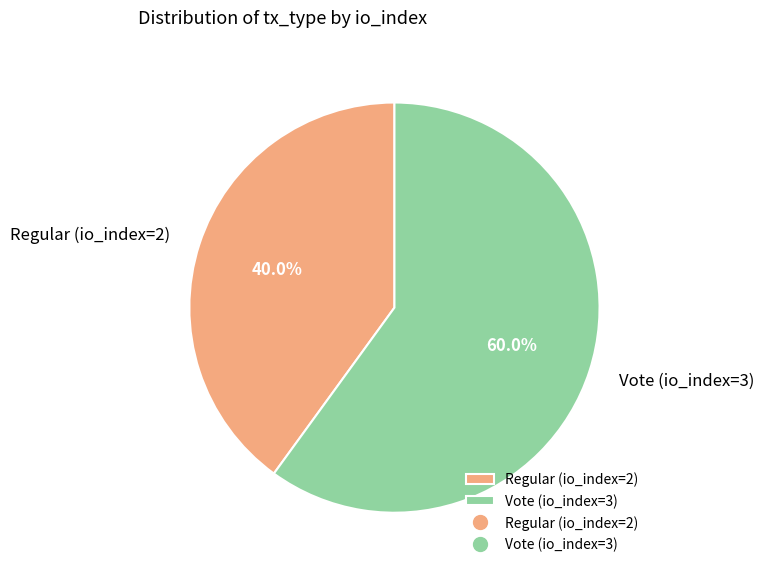

Which category has the smallest portion of the pie?

Regular (io_index=2)